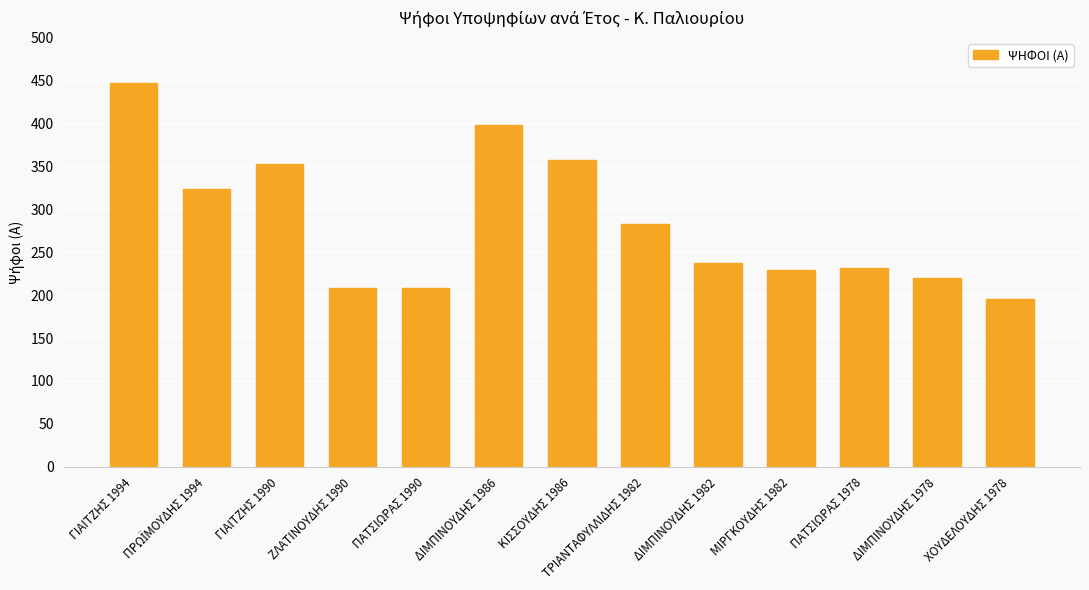

Does the chart contain any negative values?

No